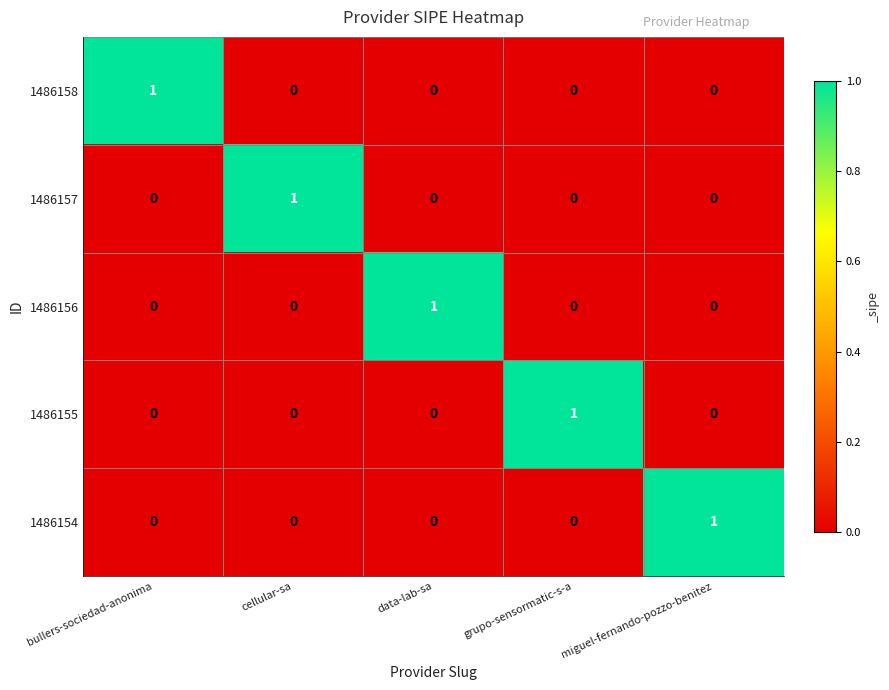

The 1486154 series shows 0 at grupo-sensormatic-s-a. True or false?

True